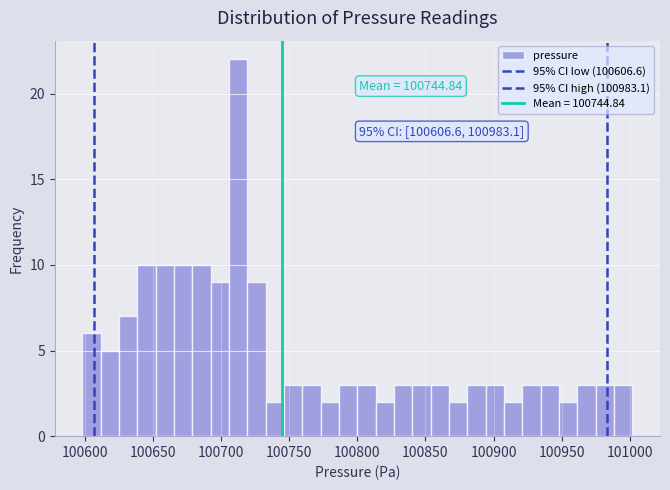

Around what value on the x-axis is the tallest bar? Give the approximate position of its centre, as read against the axis.

100710